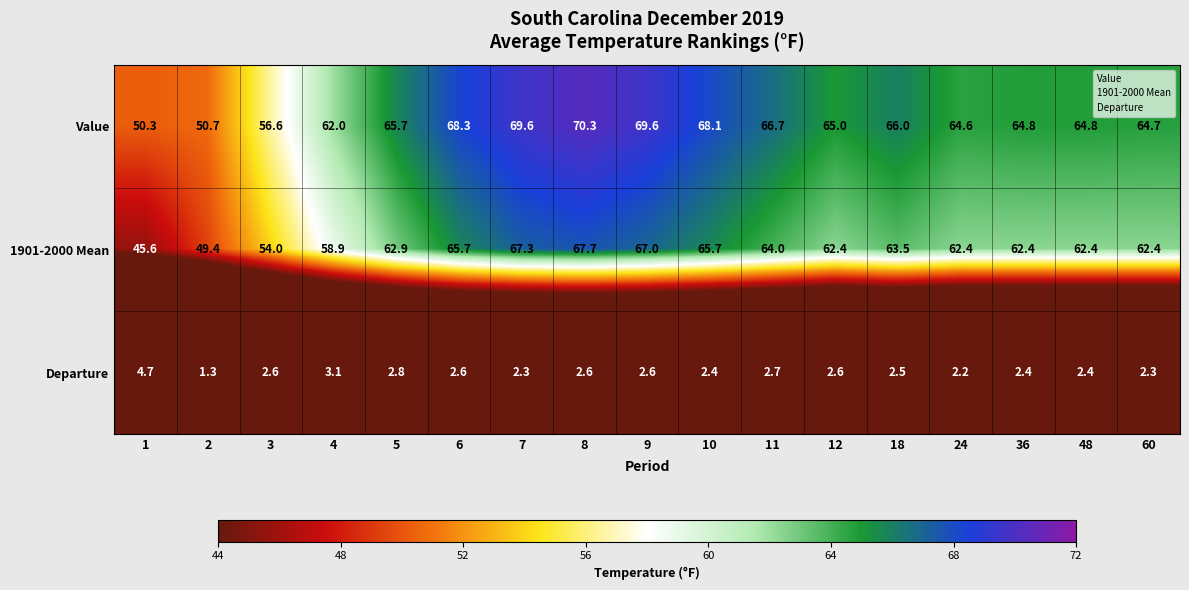

What is the difference between the highest and lowest values at 5?

62.9